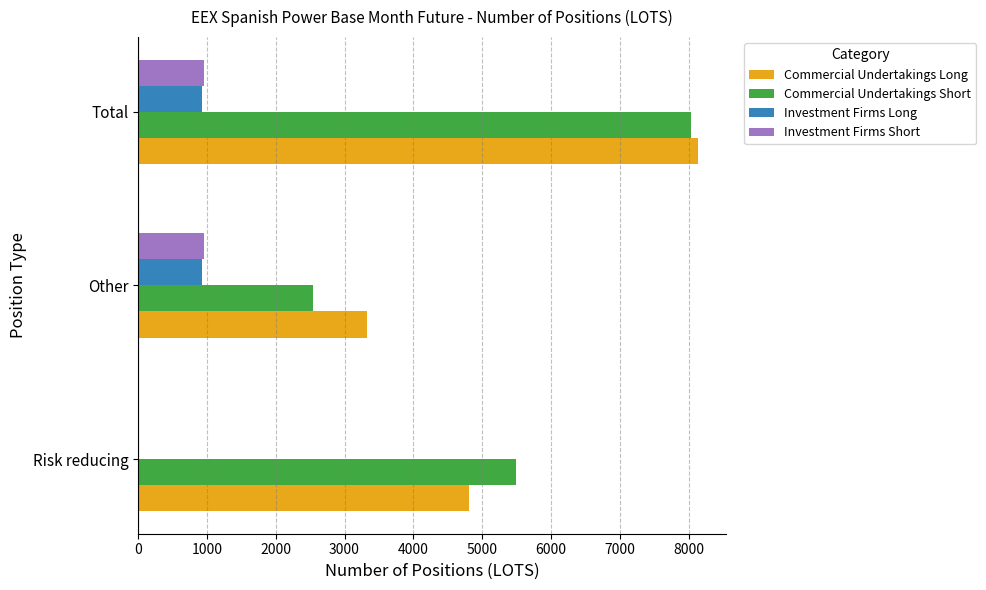

Is it true that Investment Firms Long equals 419.4 at Other?

False